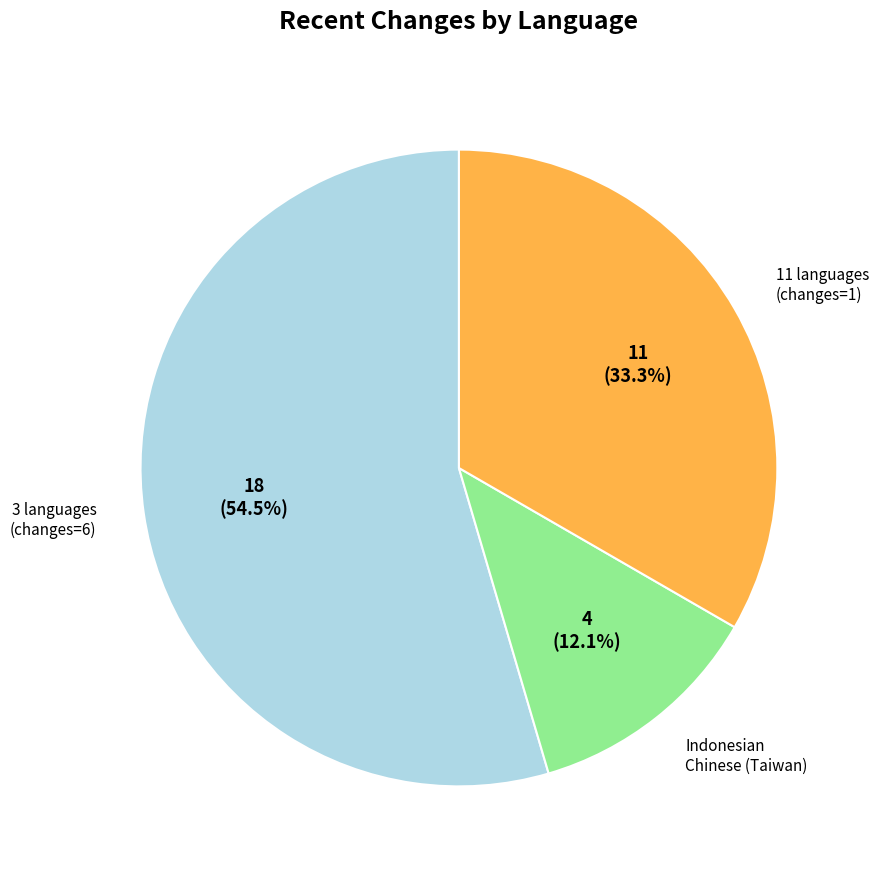

Does any single category account for the majority?

Yes